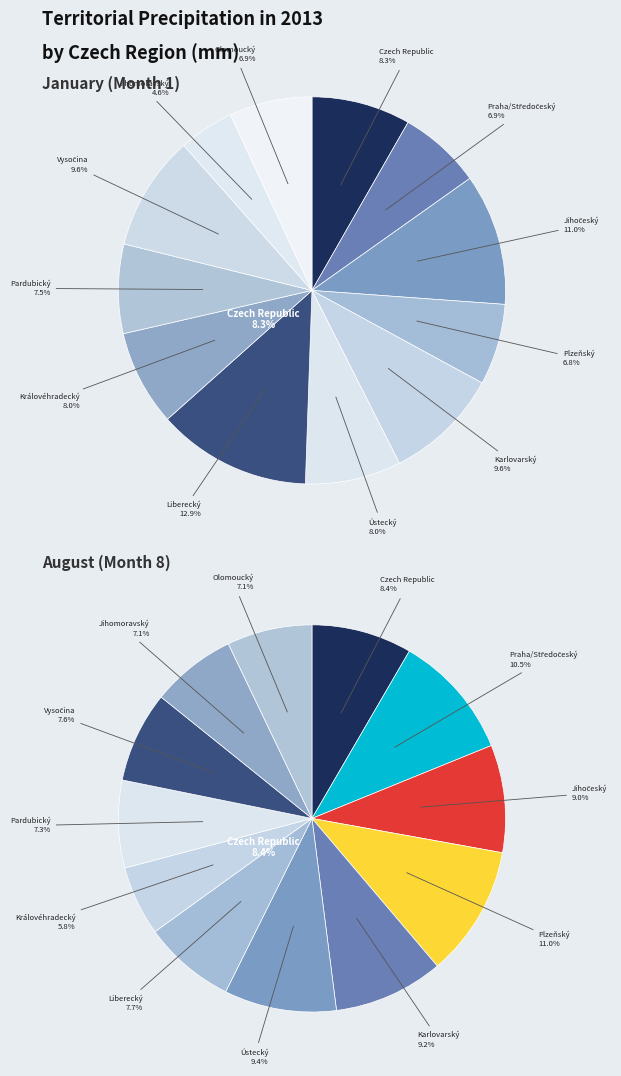

To the nearest percent, what is the difference between the largest and smallest slice percentages?

8%